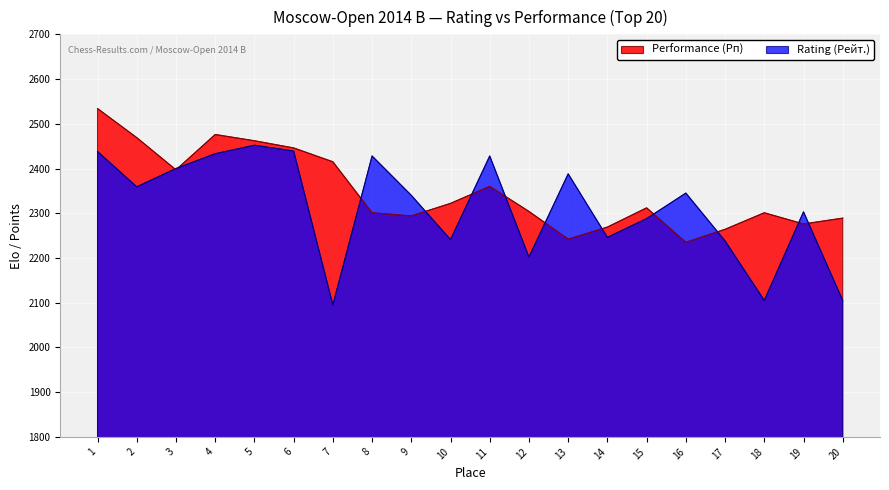

The Performance (Рп) series shows 3012 at 17. True or false?

False